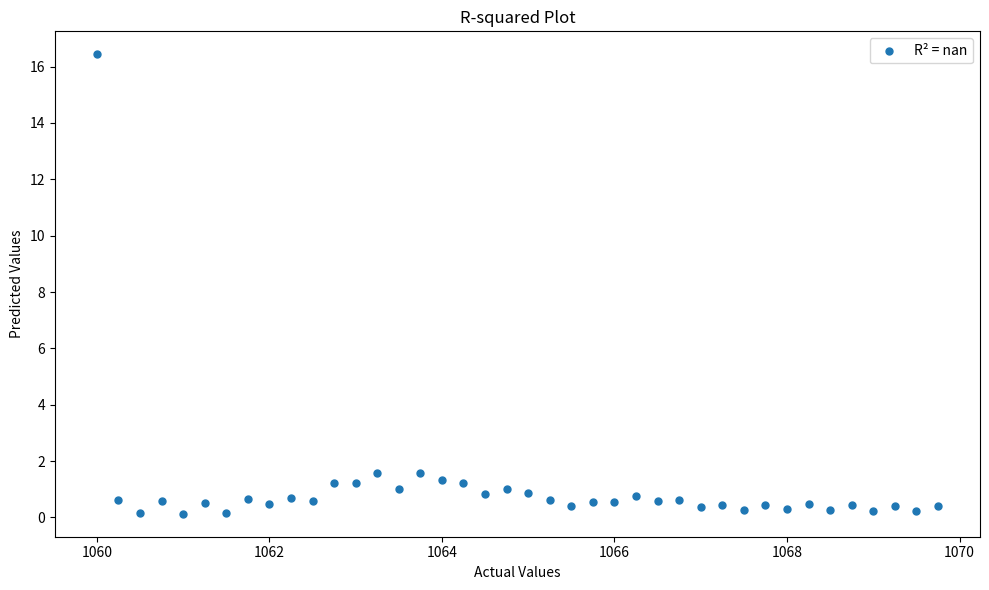

What is the range of X values (max minus min)?

9.8